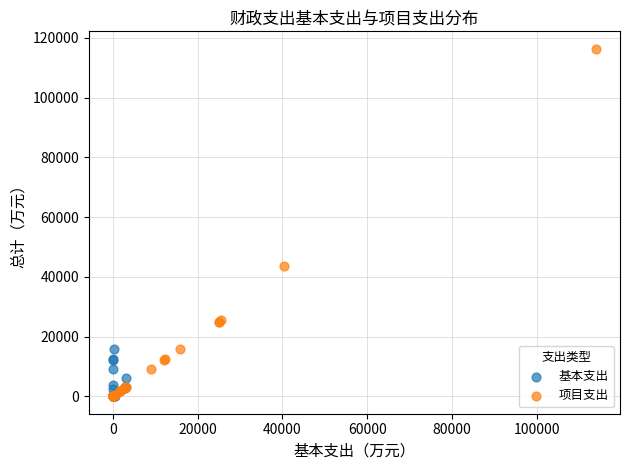

Which series has the largest Y range (max minus min)?

项目支出